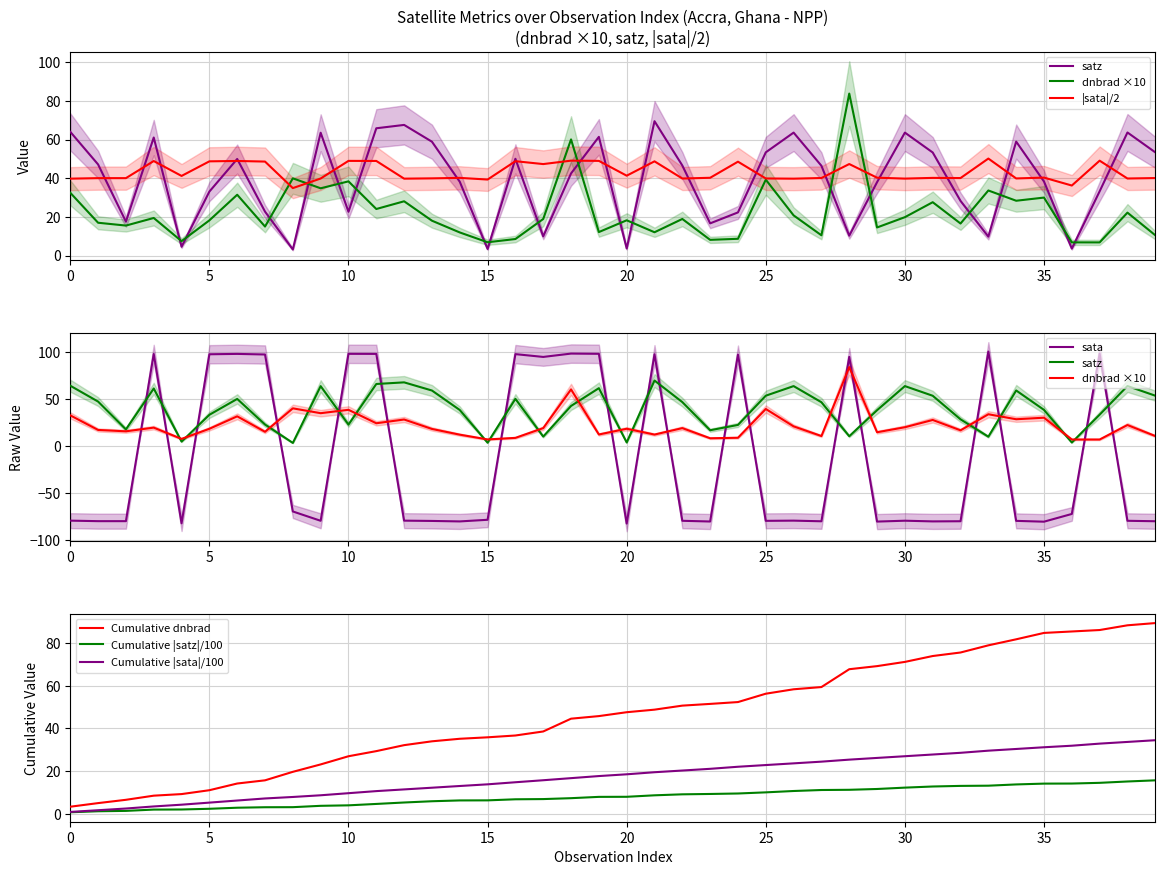

Is this an area chart (filled region under the line)?

No